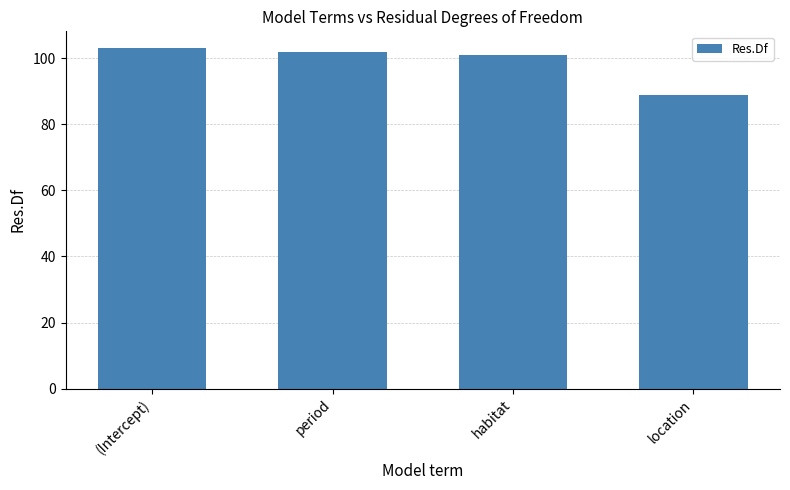

What is the ratio of the value at period to the value at habitat?

1.0